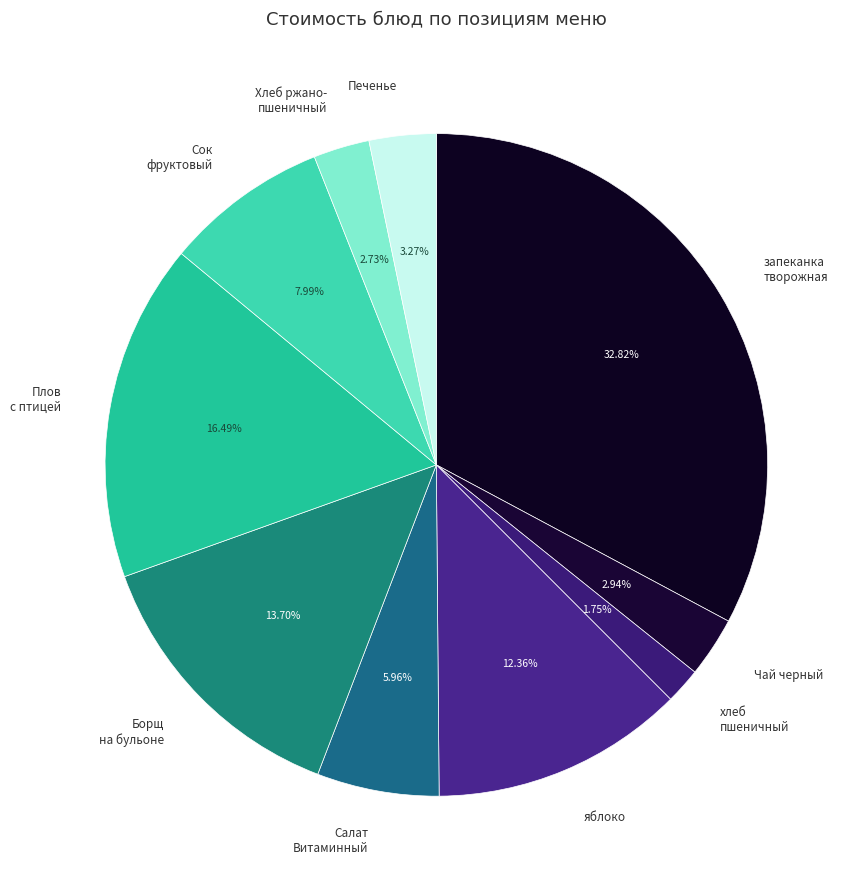

What is the ratio of the value at хлеб пшеничный to the value at Хлеб ржано- пшеничный?

0.6